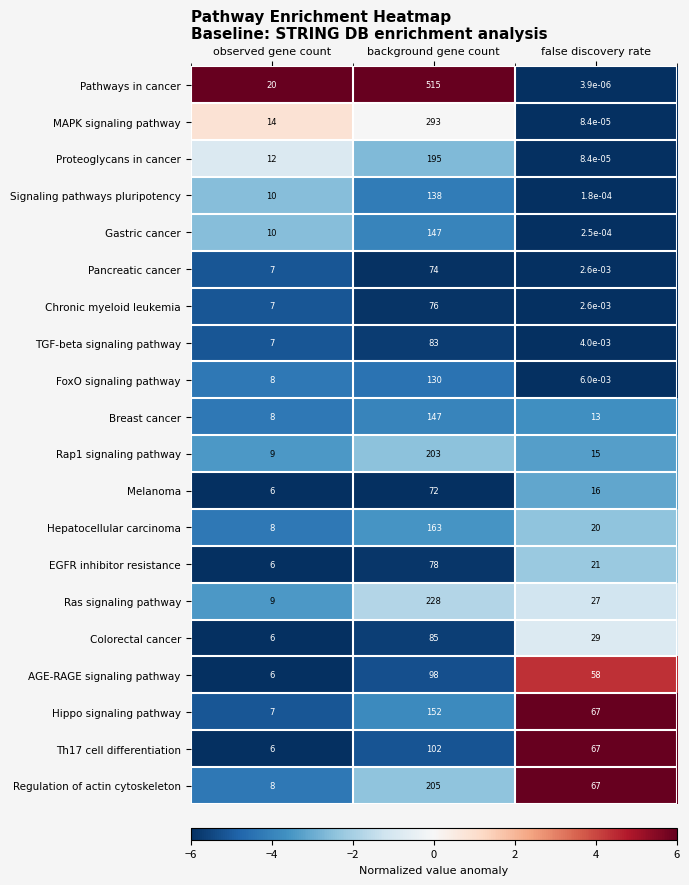

Which series changed the most between background gene count and false discovery rate?

Pathways in cancer